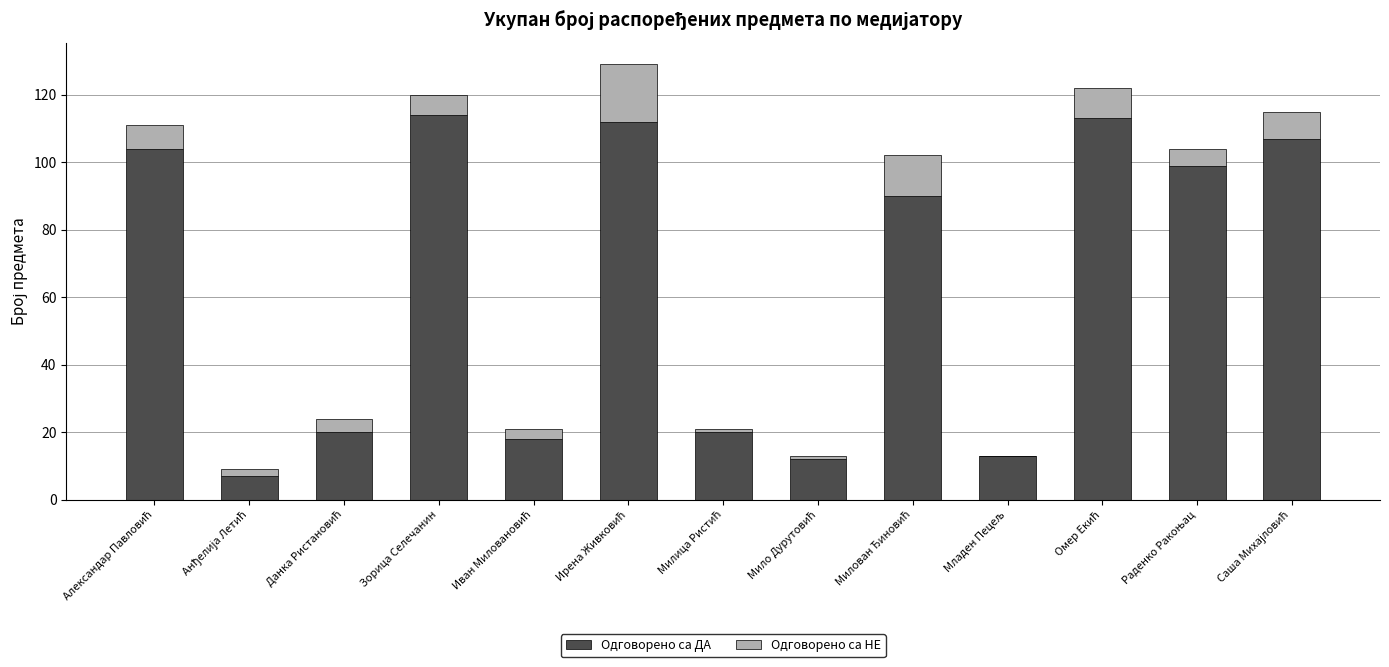

The Одговорено са ДА series shows 114 at Зорица Селечанин. True or false?

True